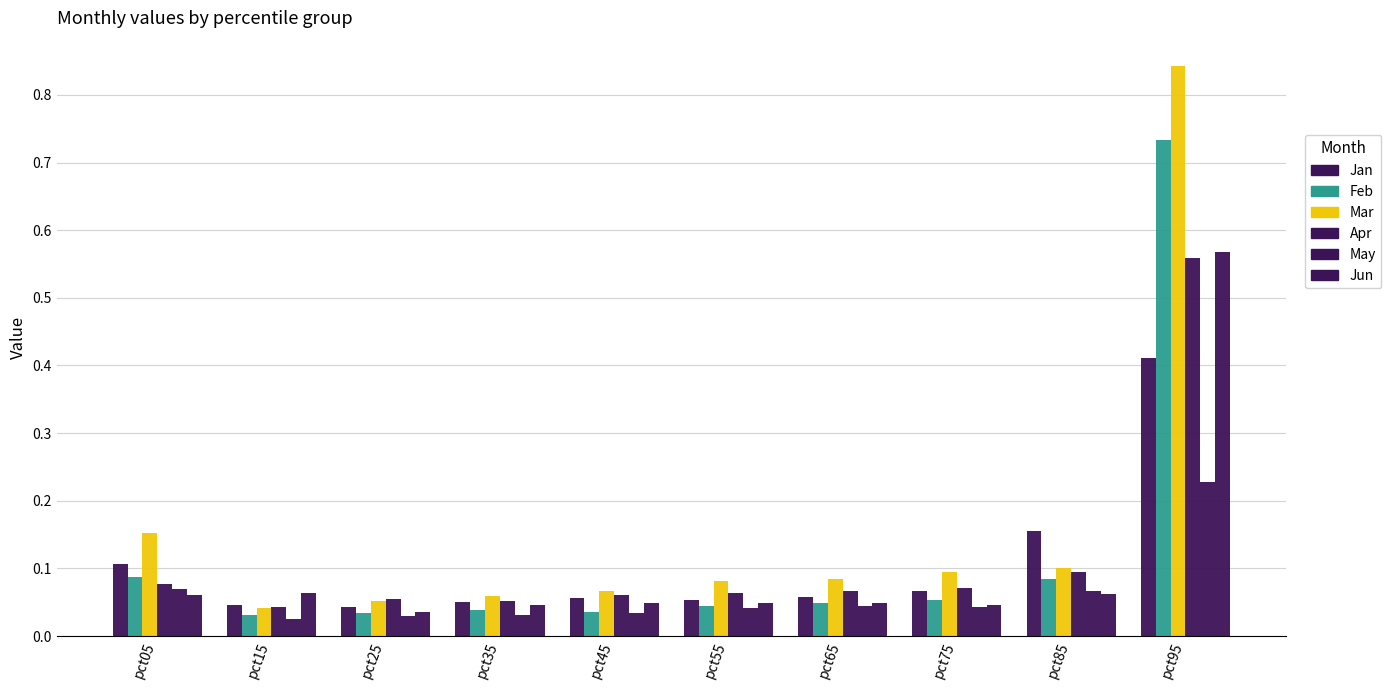

Rank the categories by May value from lowest to highest.

pct15, pct25, pct35, pct45, pct55, pct75, pct65, pct85, pct05, pct95